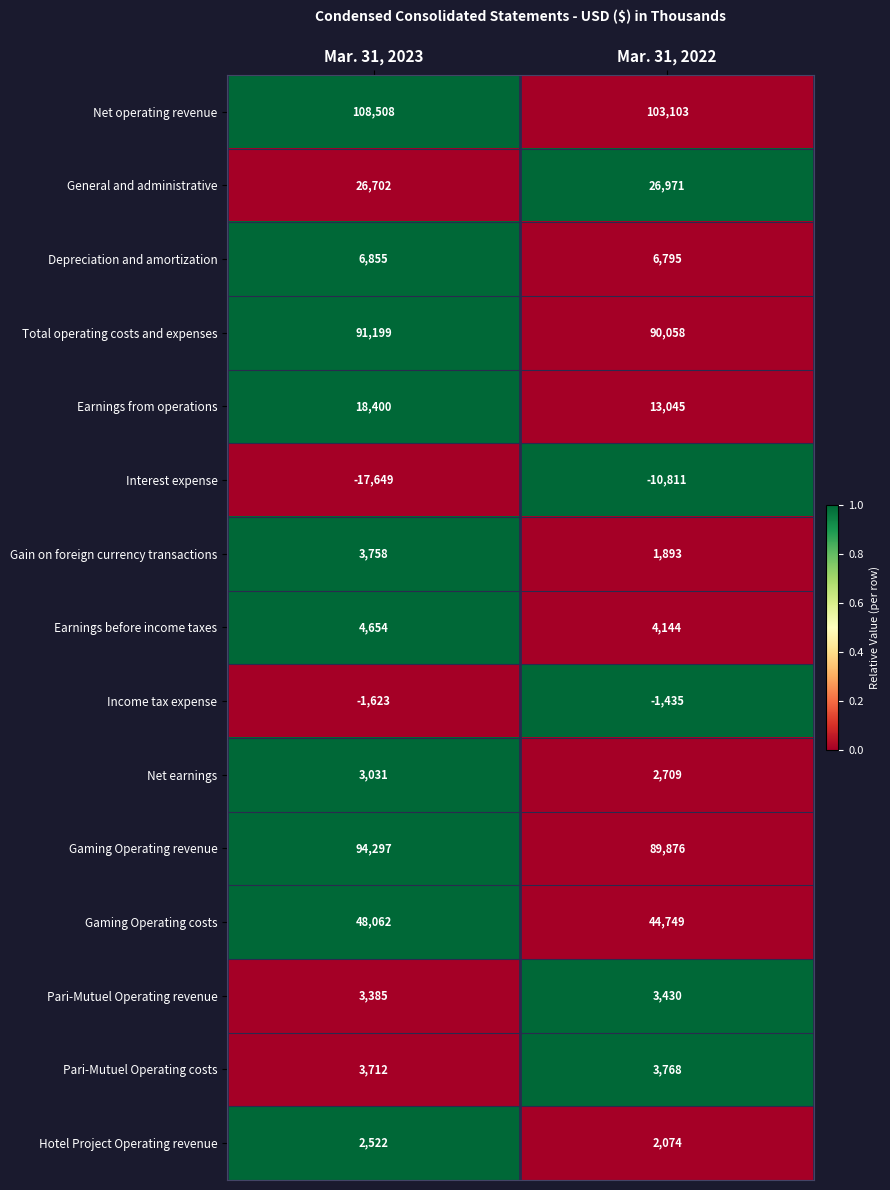

Reading left to right, extract all data points from this chart.

Net operating revenue: 108508	103103
General and administrative: 26702	26971
Depreciation and amortization: 6855	6795
Total operating costs and expenses: 91199	90058
Earnings from operations: 18400	13045
Interest expense: -17649	-10811
Gain on foreign currency transactions: 3758	1893
Earnings before income taxes: 4654	4144
Income tax expense: -1623	-1435
Net earnings: 3031	2709
Gaming Operating revenue: 94297	89876
Gaming Operating costs: 48062	44749
Pari-Mutuel Operating revenue: 3385	3430
Pari-Mutuel Operating costs: 3712	3768
Hotel Project Operating revenue: 2522	2074